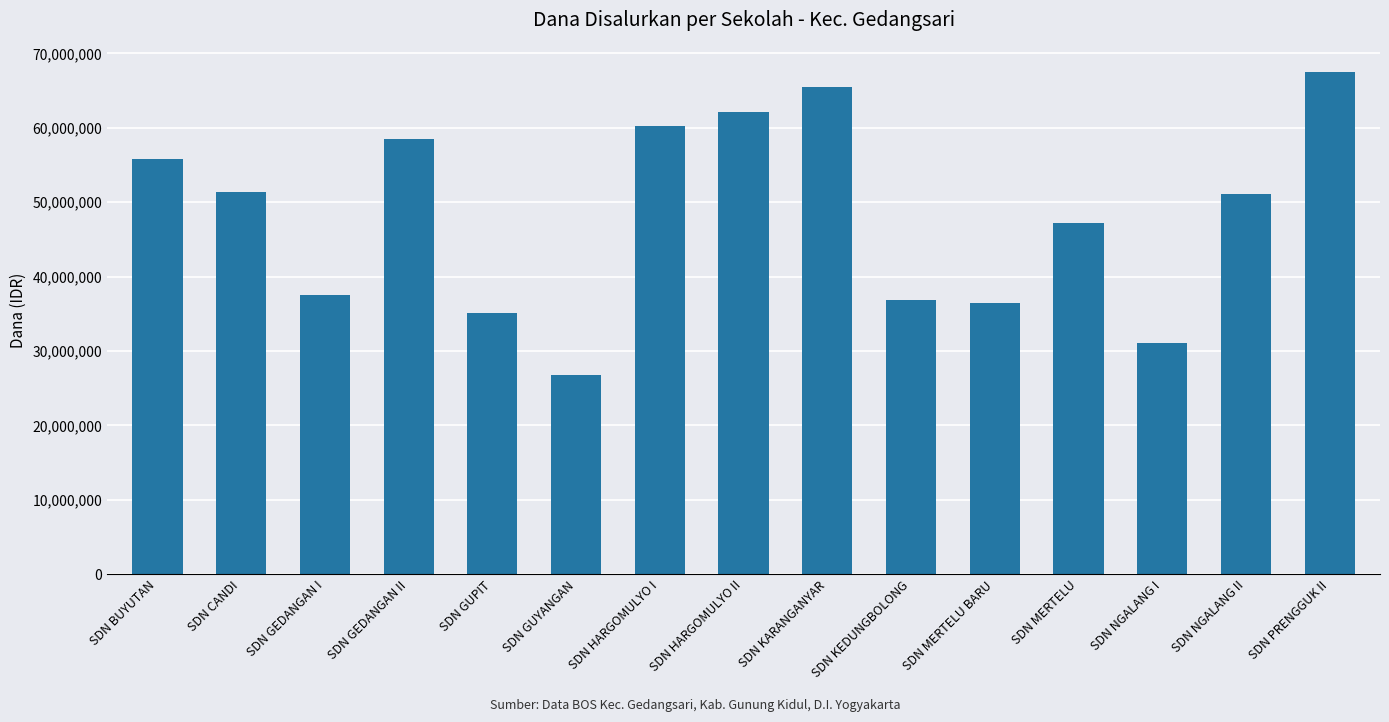

At which label does the data first exceed 51075000?

SDN BUYUTAN